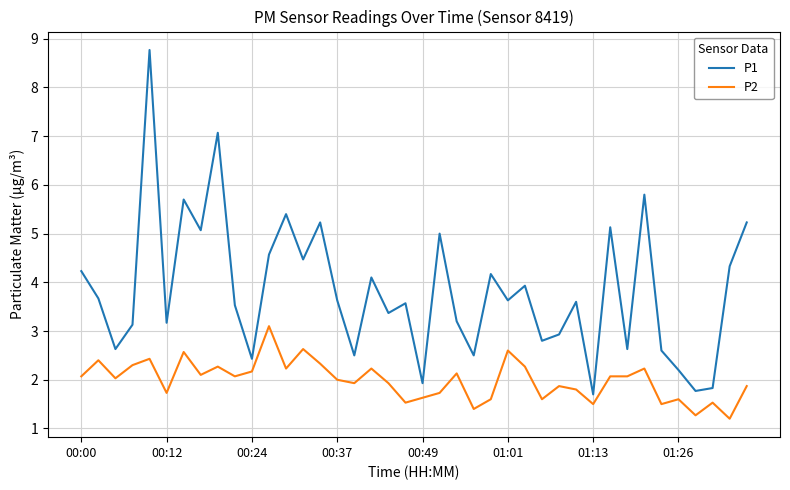

True or false: P2 and P1 intersect in this chart.

False